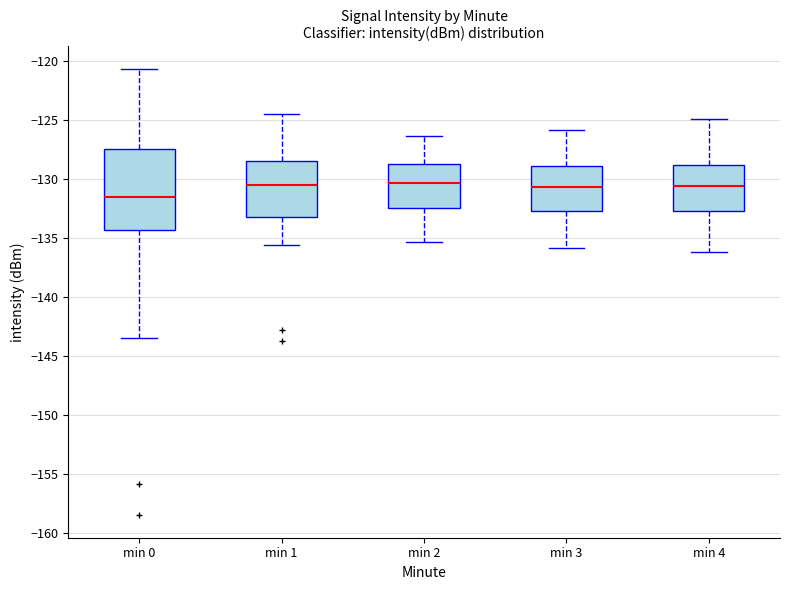

Reading left to right, transcribe this box plot: for each box, give where its median line is, the range the box spans, and where its two whiskers end, as read against the y-axis. The values are not printed on the chart, so give them approximately, as read against the axis.

min 0: median -131.5, box -134.5 to -127.5, whiskers -143.5 to -120.5
min 1: median -130.5, box -133.0 to -128.5, whiskers -135.5 to -124.5
min 2: median -130.5, box -132.5 to -128.5, whiskers -135.5 to -126.5
min 3: median -130.5, box -132.5 to -129.0, whiskers -136.0 to -126.0
min 4: median -130.5, box -132.5 to -129.0, whiskers -136.0 to -125.0